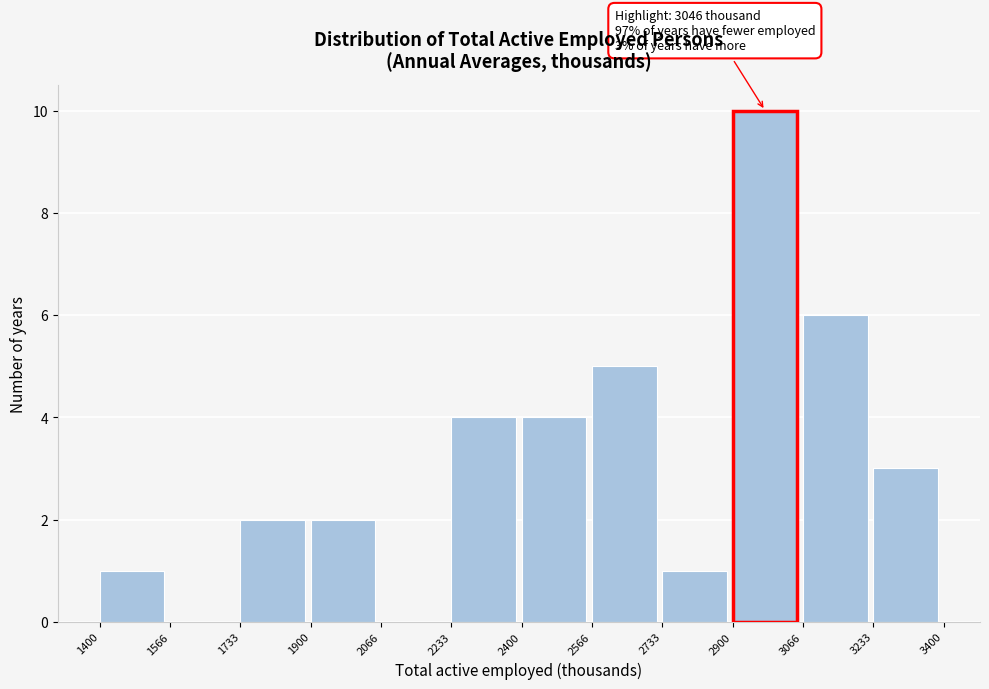

Which range on the x-axis has the tallest bar?

2900 to 3066